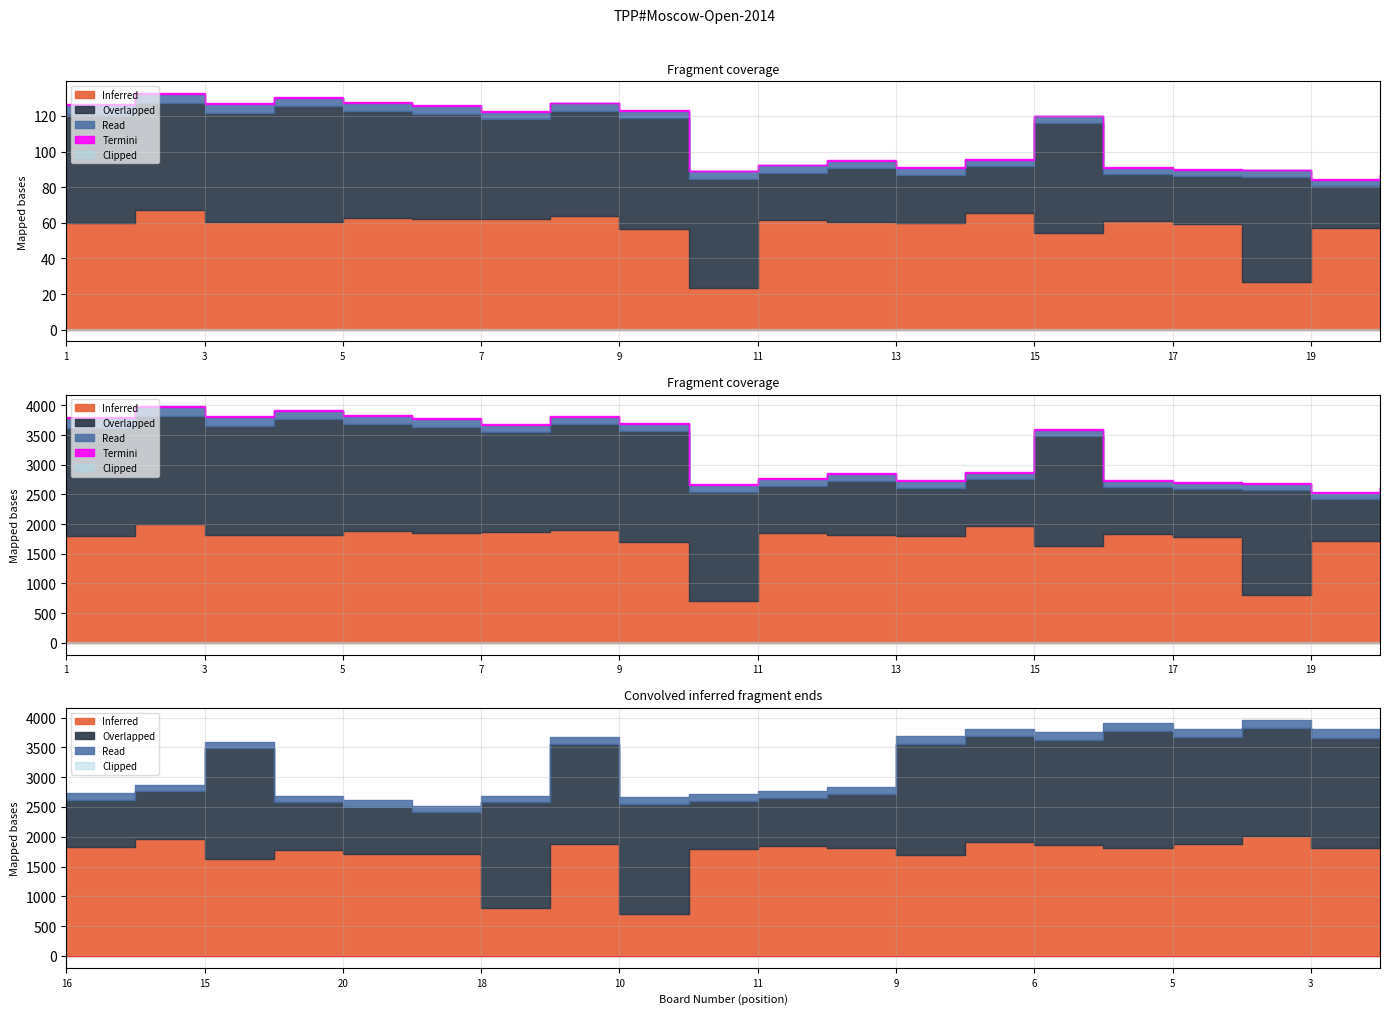

Rank the series at 17 from lowest to highest value.

Read, Overlapped, Inferred